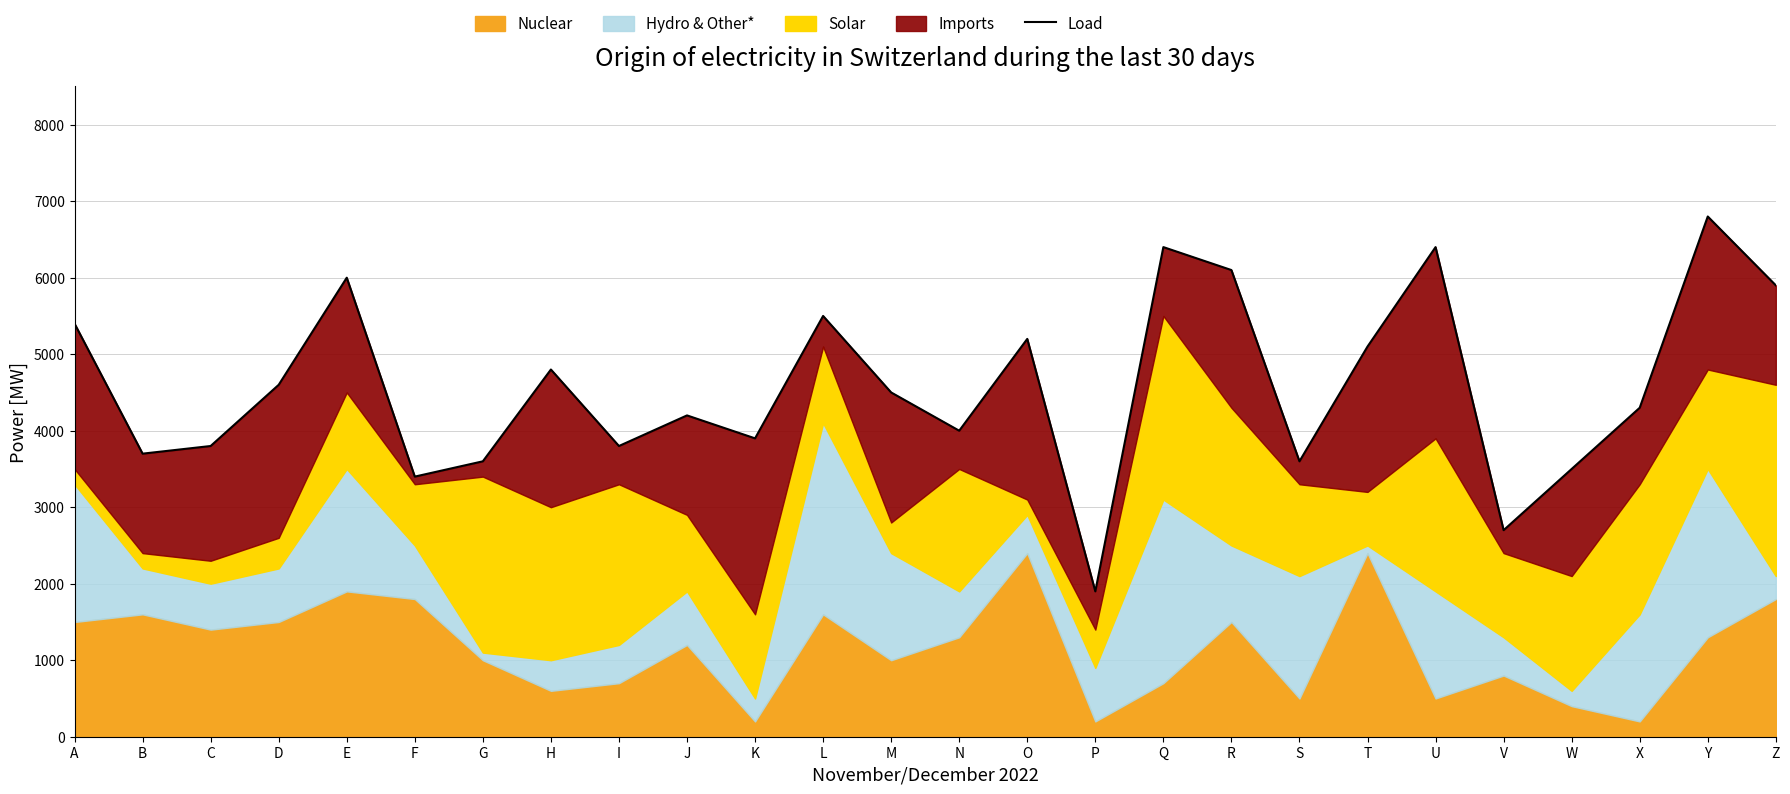

True or false: there are more than 2 points higher than both neighbors.

True